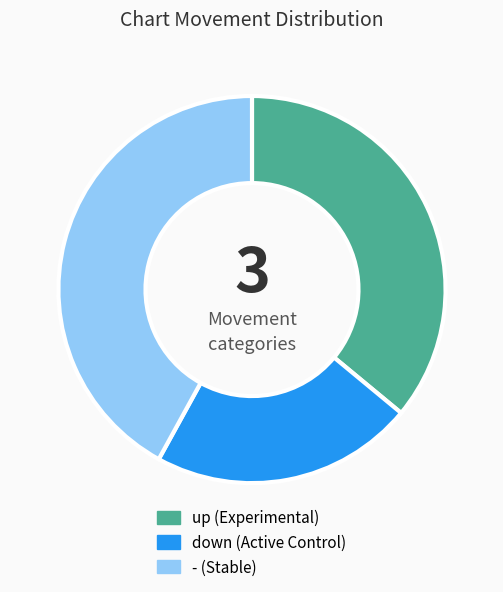

Is it true that down is 15% of the pie?

False